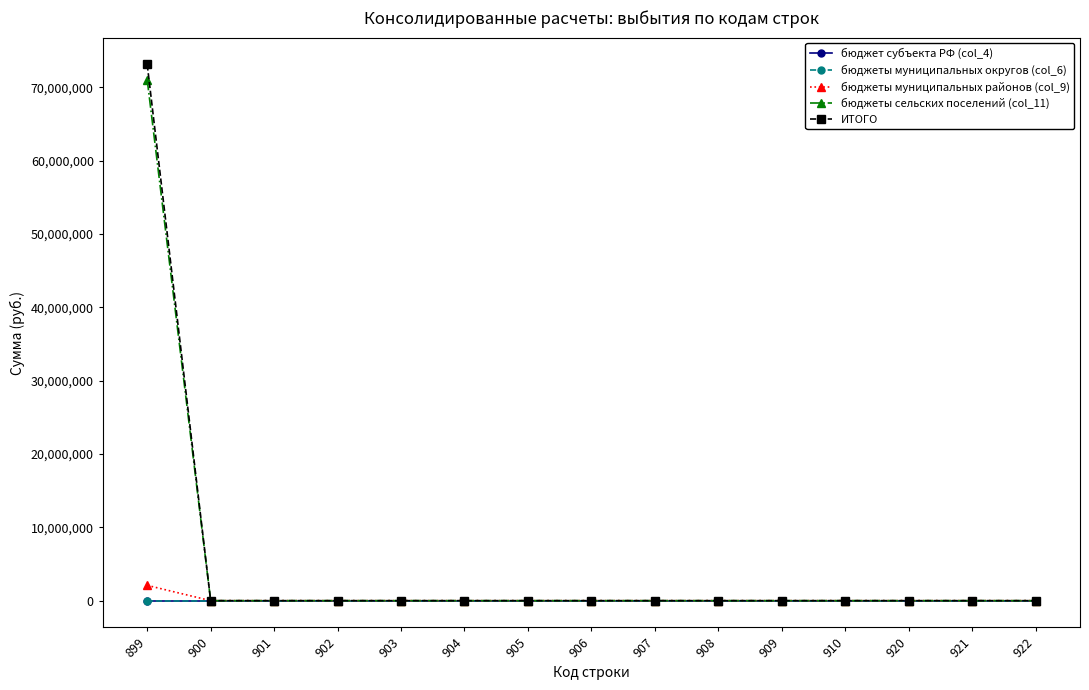

True or false: ИТОГО and бюджеты муниципальных округов (col_6) intersect in this chart.

False